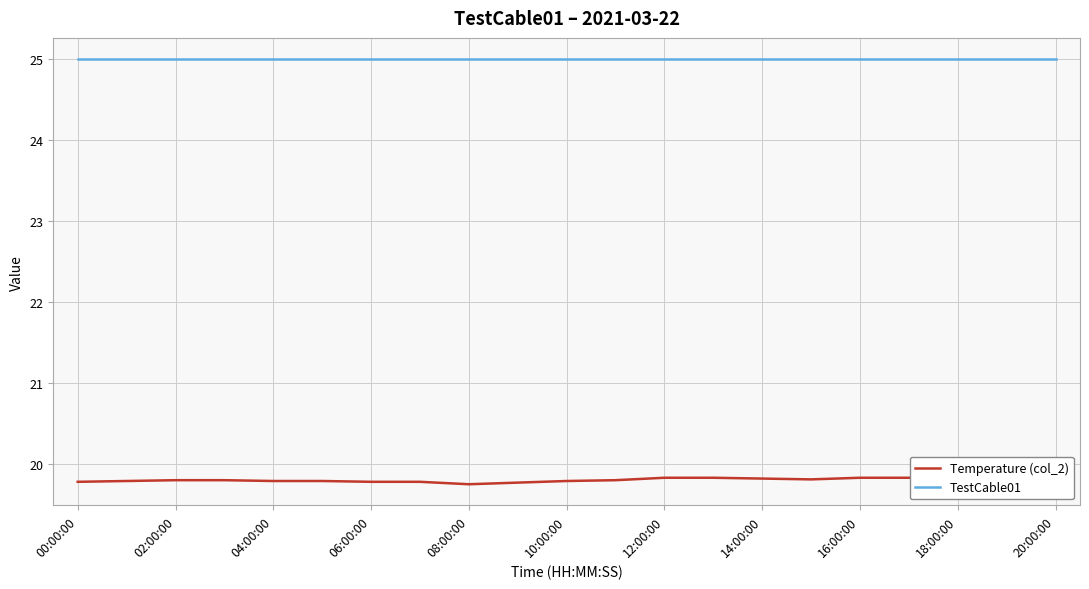

True or false: Temperature (col_2) and TestCable01 cross at least once.

False